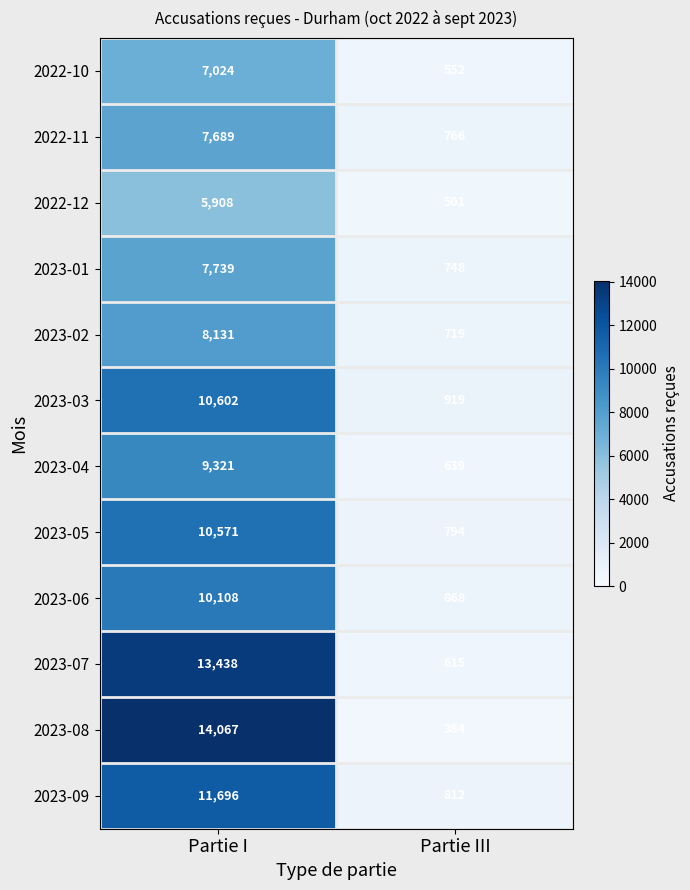

What is the total value across all series at Partie I?

116294